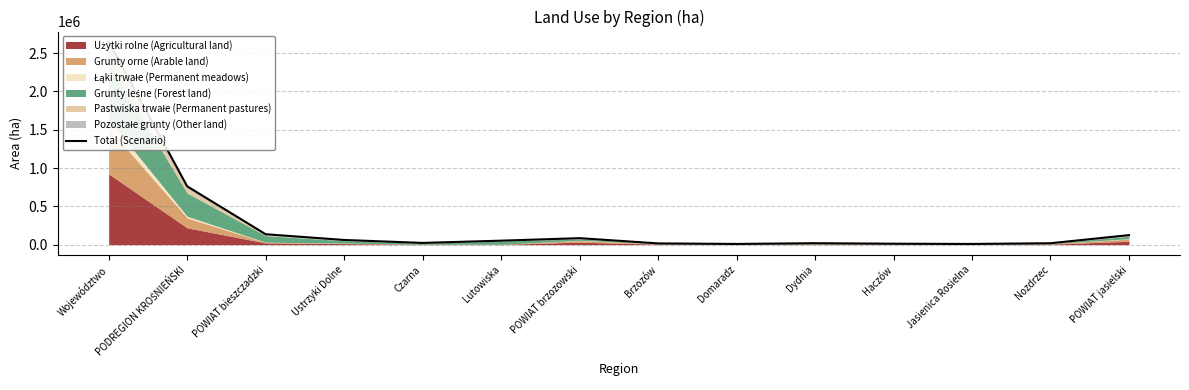

What is the difference between the second highest and second lowest values?

752215